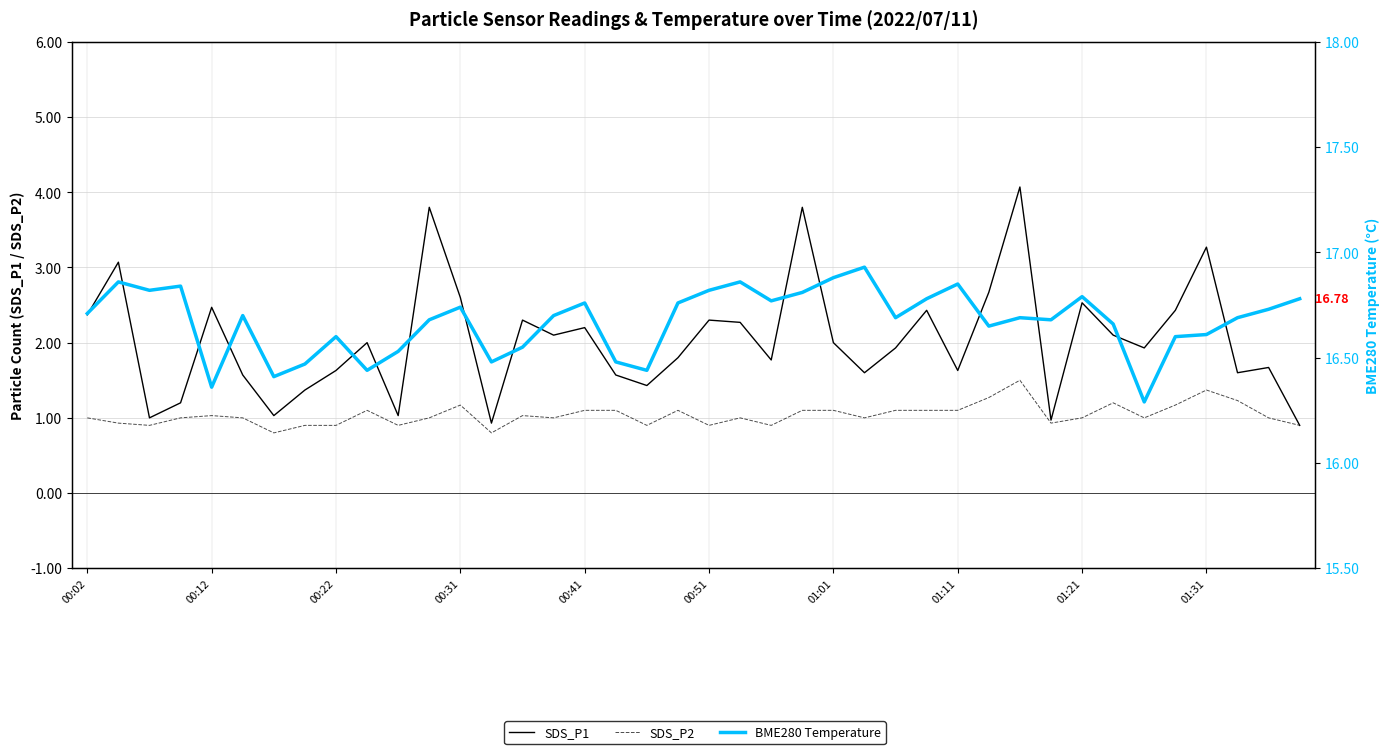

At which category is the sum across all series the highest?

30